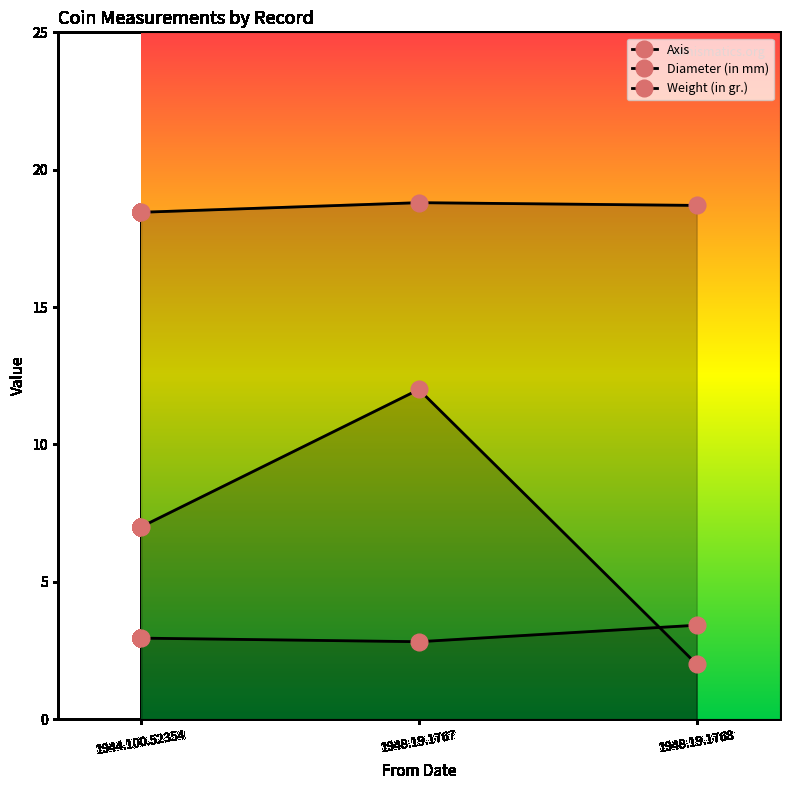

The Axis series shows 2.0 at 1948.19.1768. True or false?

True